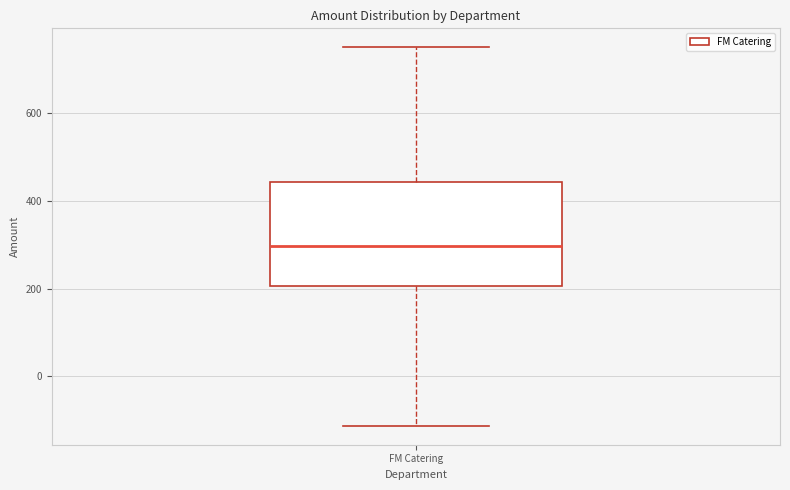

Where does the upper whisker of the box for FM Catering end on the y-axis? The values are not printed on the chart, so give them approximately, as read against the axis.

760